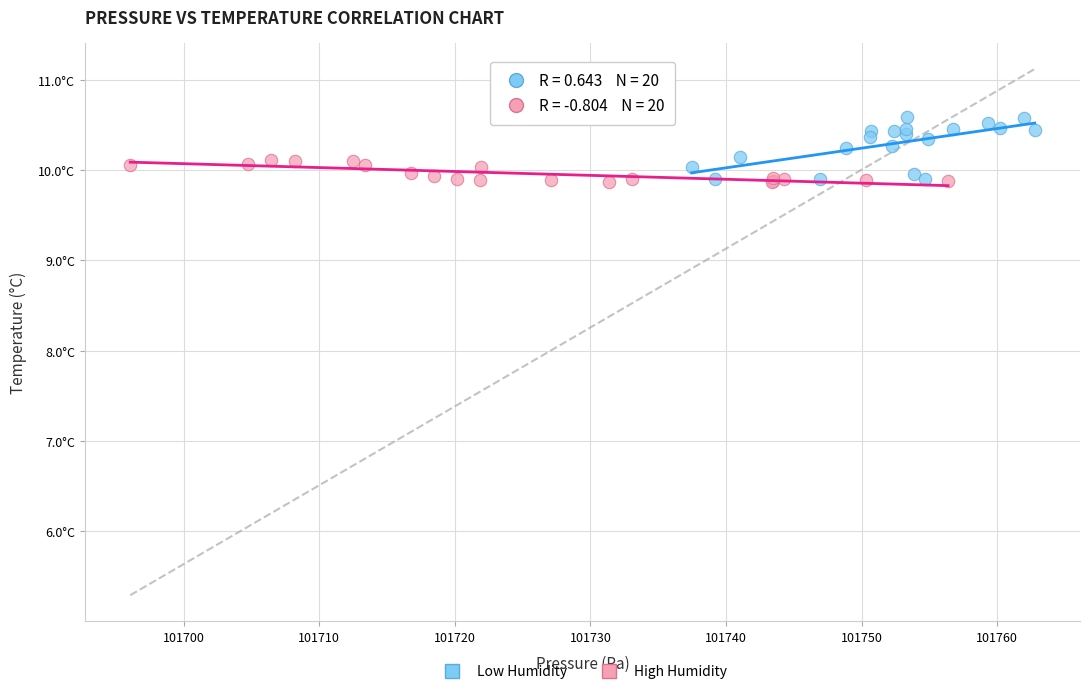

What are all the series names shown in the legend?

Low Humidity, High Humidity